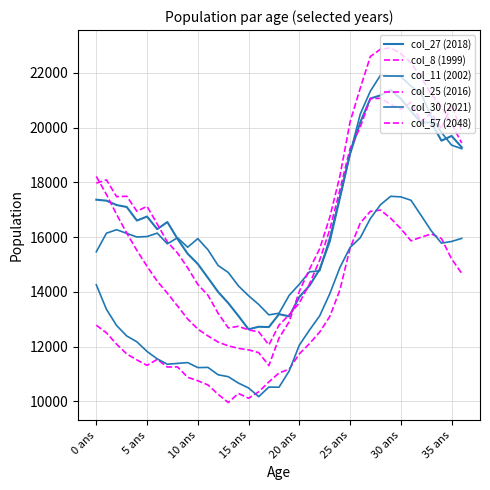

How many lines are shown in the chart?

6